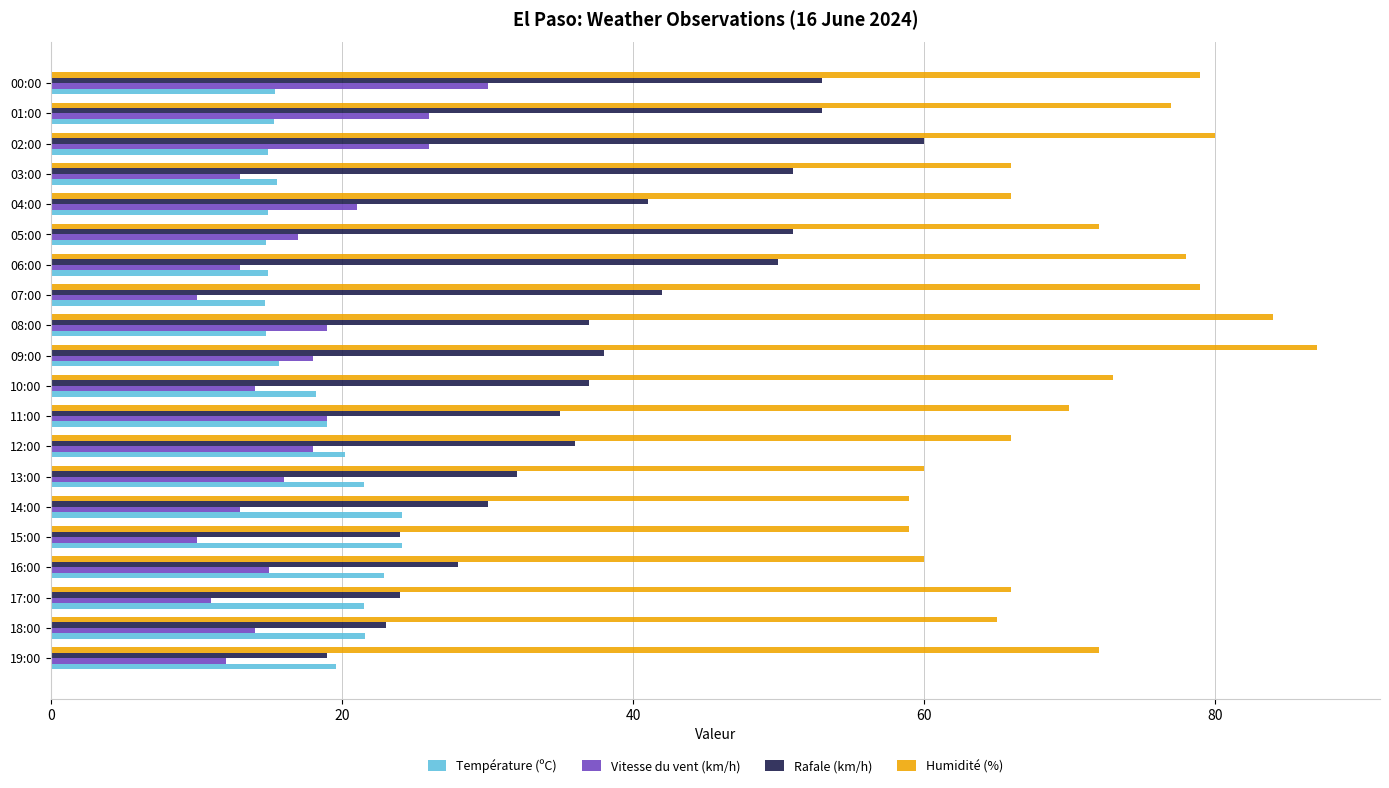

How many values in the Vitesse du vent (km/h) series are below 16?

10